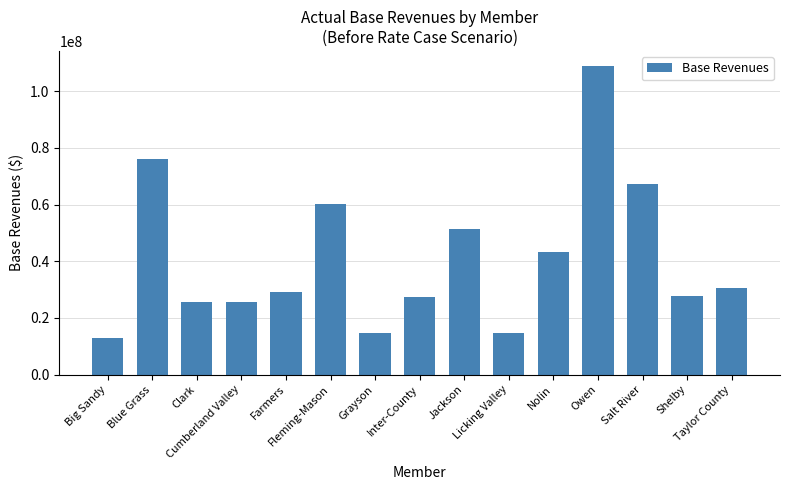

What is the difference between the second highest and second lowest values?

61514949